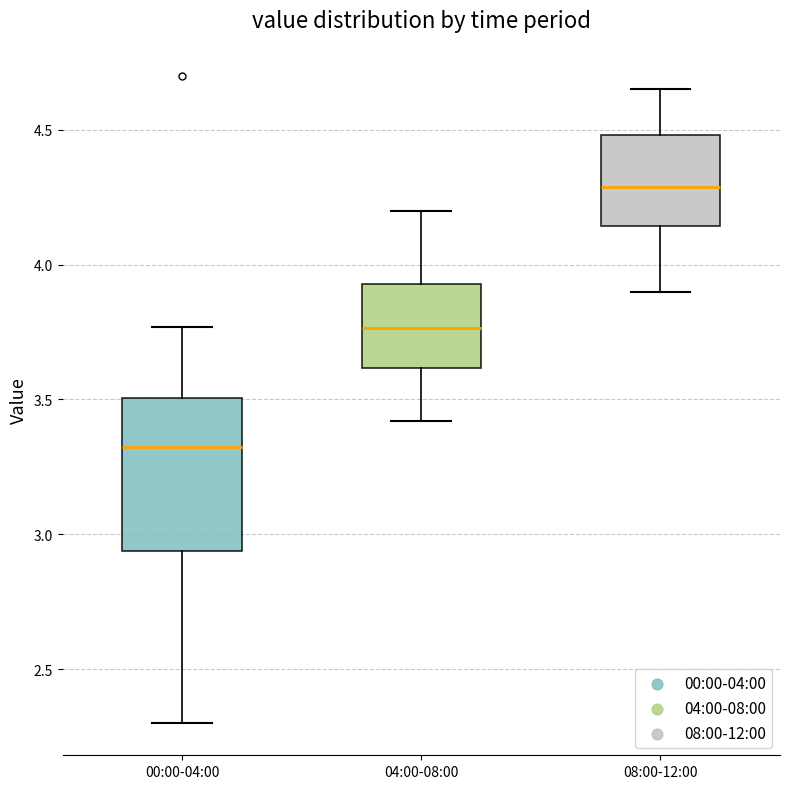

Reading left to right, transcribe this box plot: for each box, give where its median line is, the range the box spans, and where its two whiskers end, as read against the y-axis. The values are not printed on the chart, so give them approximately, as read against the axis.

00:00-04:00: median 3.35, box 2.95 to 3.50, whiskers 2.30 to 3.75
04:00-08:00: median 3.75, box 3.60 to 3.95, whiskers 3.40 to 4.20
08:00-12:00: median 4.30, box 4.15 to 4.50, whiskers 3.90 to 4.65